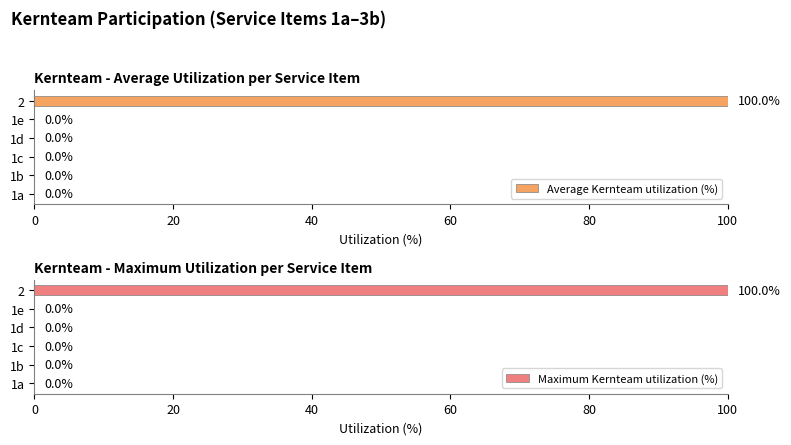

What is the sum of all Average Kernteam utilization (%) values?

100